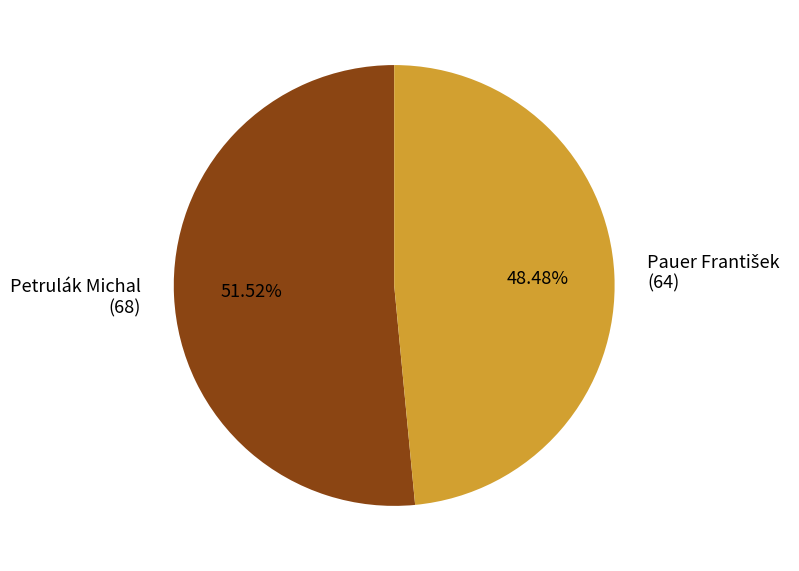

Does Petrulák Michal (68) account for over 50% of the chart?

Yes